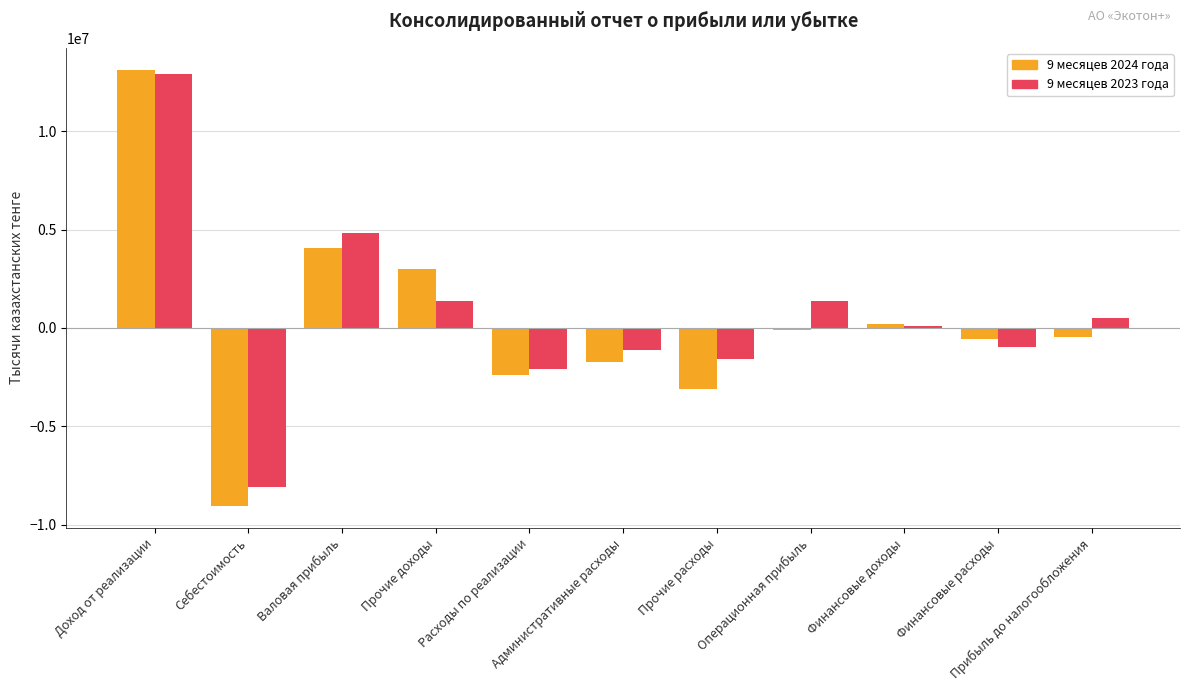

What is the maximum value shown in the chart?

13125398